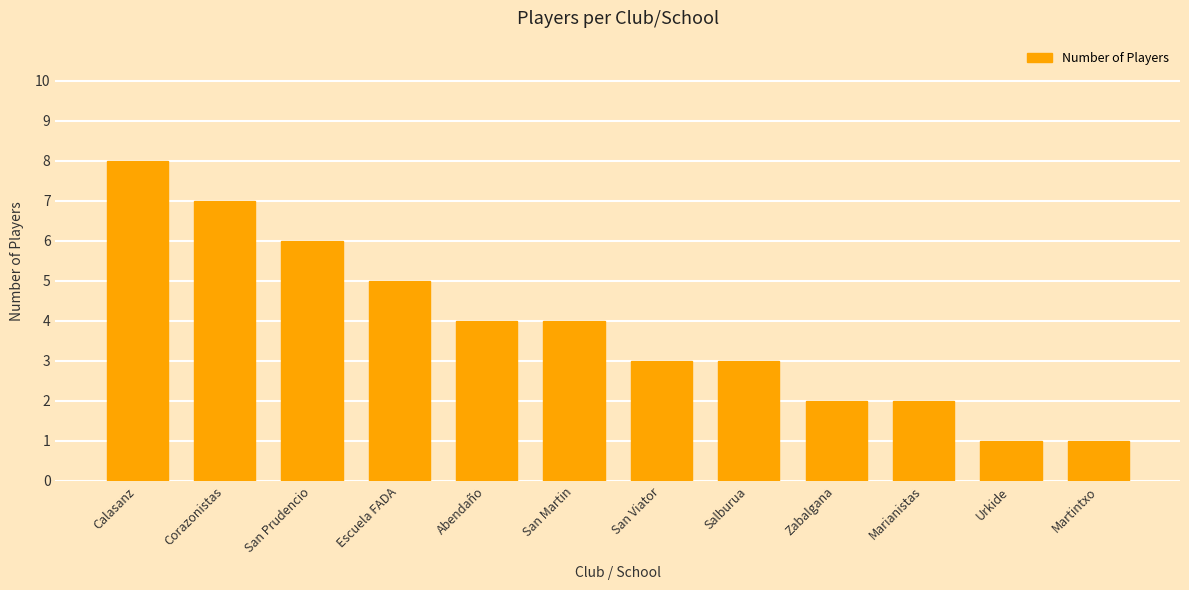

At which label does the data first exceed 4?

Calasanz